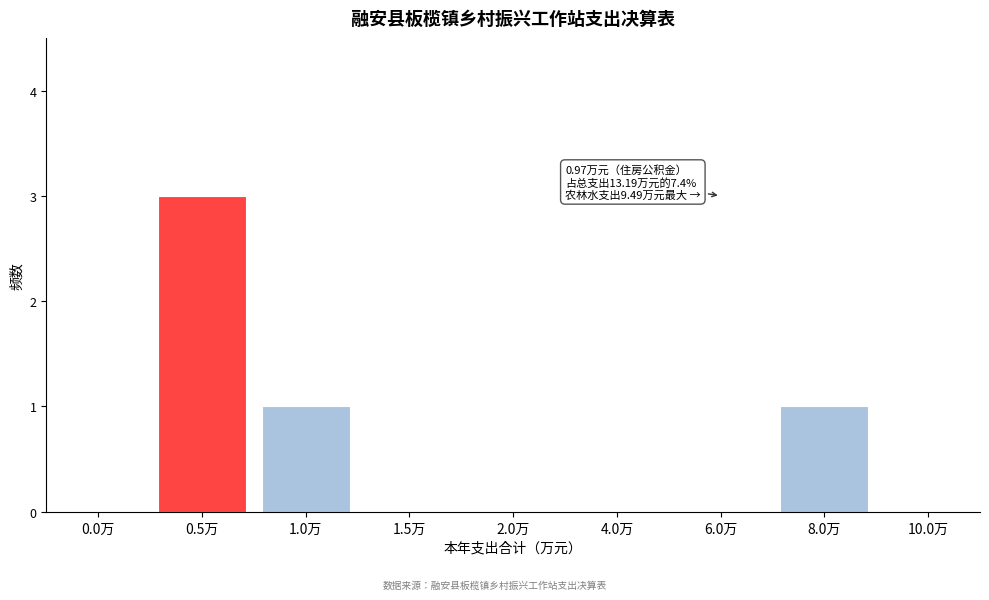

Reading right to left, list all the values displayed in this chart.

10.0万=0	8.0万=1	6.0万=0	4.0万=0	2.0万=0	1.5万=0	1.0万=1	0.5万=3	0.0万=0